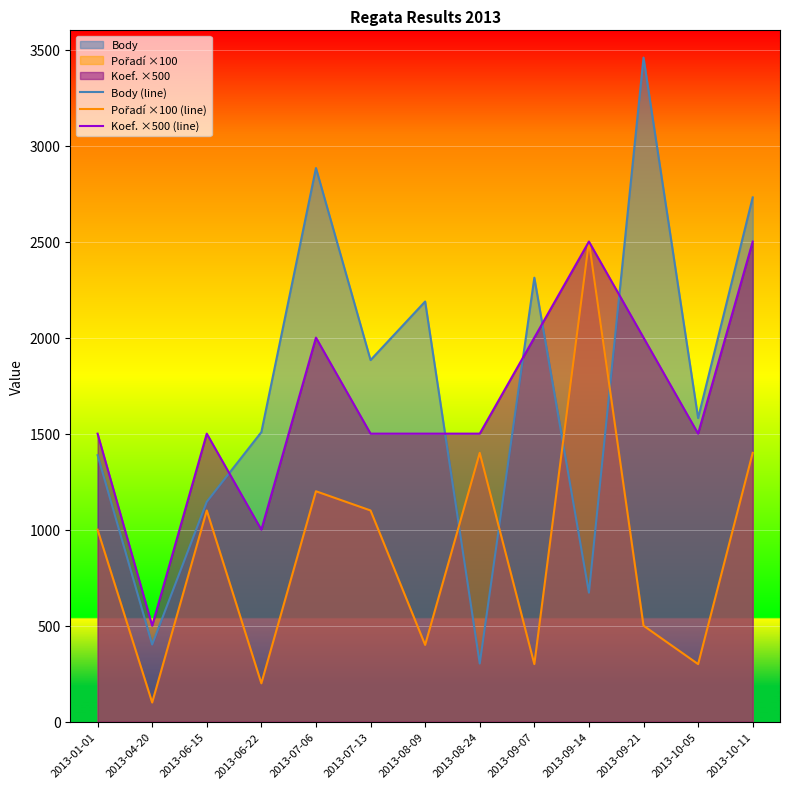

Count the number of categories in the chart.

13